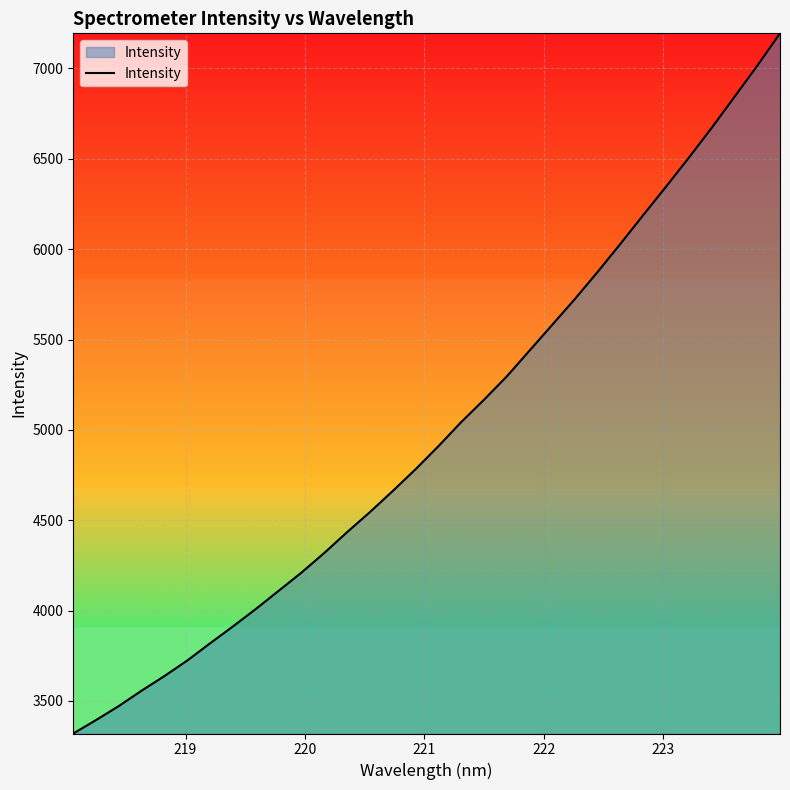

How many lines are shown in the chart?

1